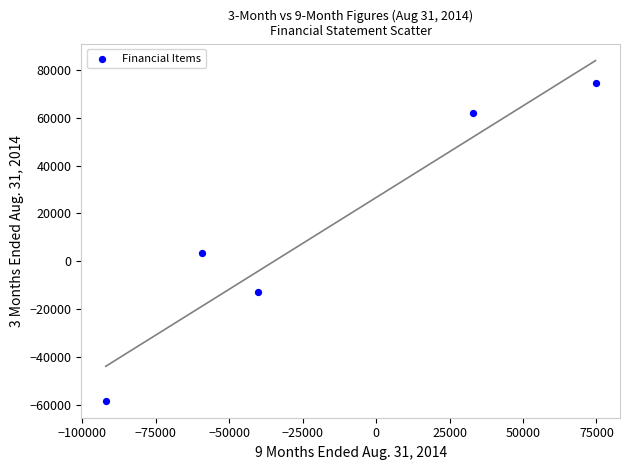

What Y value in the scatter plot is closest to 8217?

3541